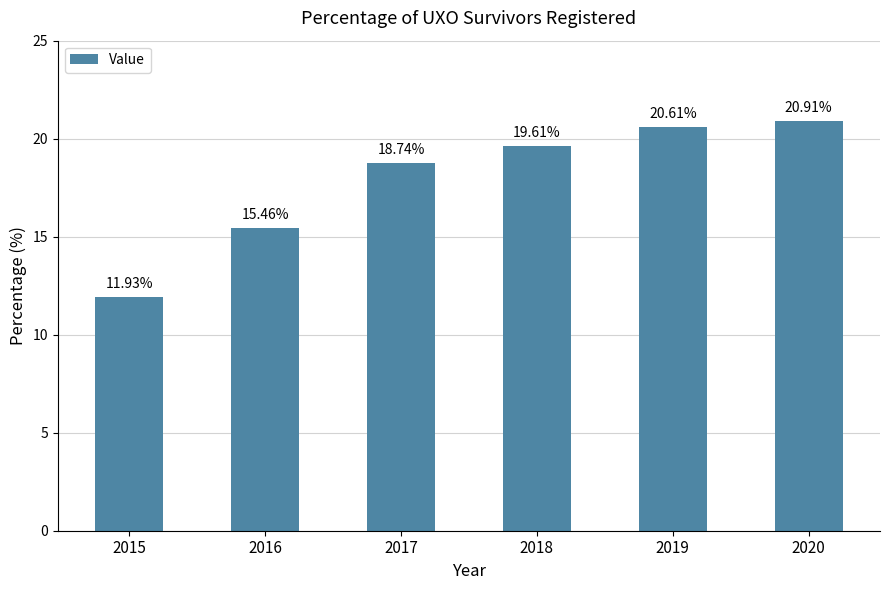

List the labels in order of value, largest first.

2020, 2019, 2018, 2017, 2016, 2015